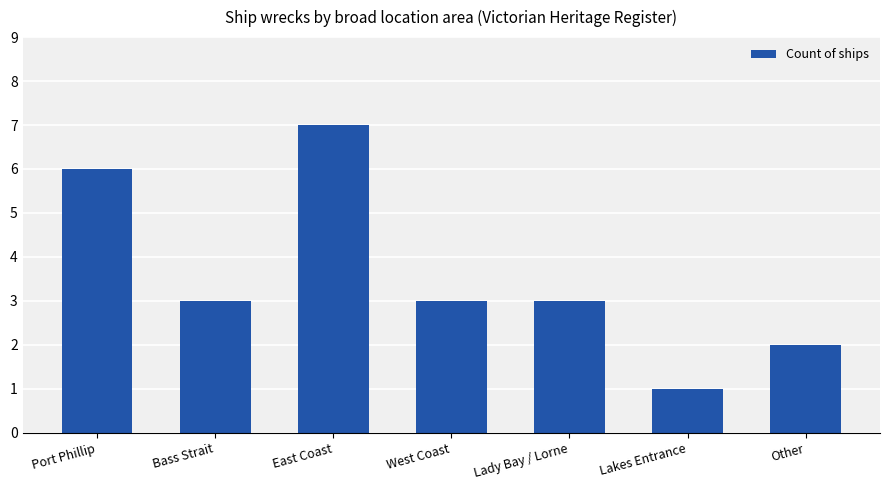

What is the sum of the values at Bass Strait and Lady Bay / Lorne?

6